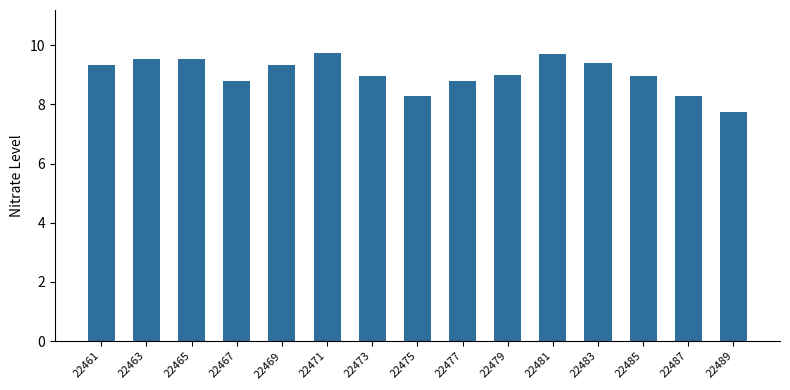

What is the sum of the values at 22461 and 22463?

18.8